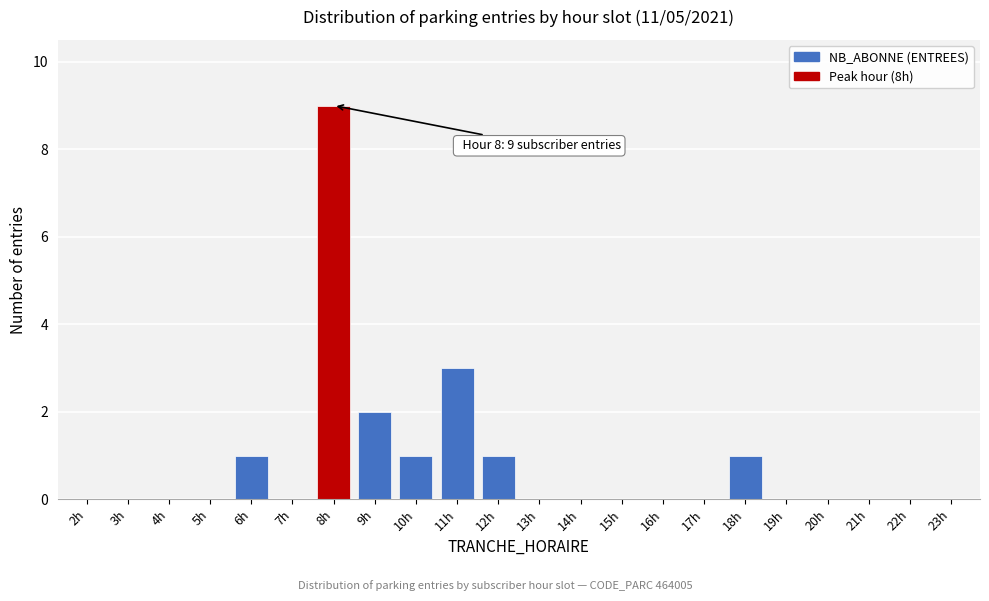

Reading left to right, transcribe all the data shown in this chart.

2h=0	3h=0	4h=0	5h=0	6h=1	7h=0	8h=9	9h=2	10h=1	11h=3	12h=1	13h=0	14h=0	15h=0	16h=0	17h=0	18h=1	19h=0	20h=0	21h=0	22h=0	23h=0